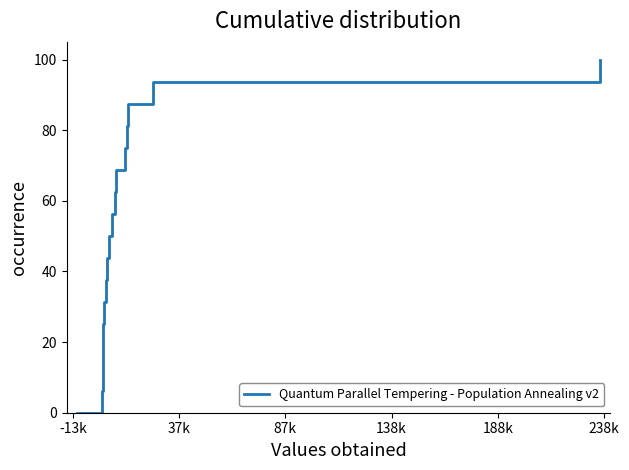

What is the maximum value shown in the chart?

100.0